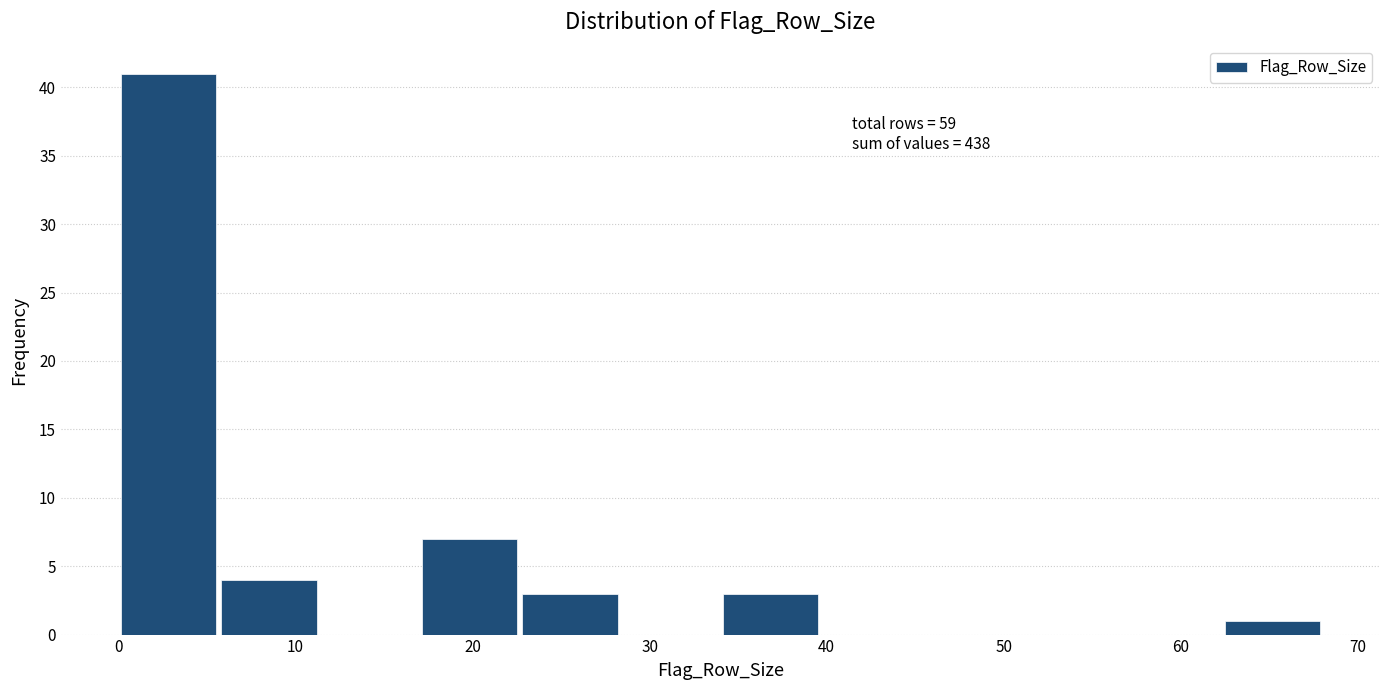

Over which range of the x-axis is the bar tallest?

0 to 6